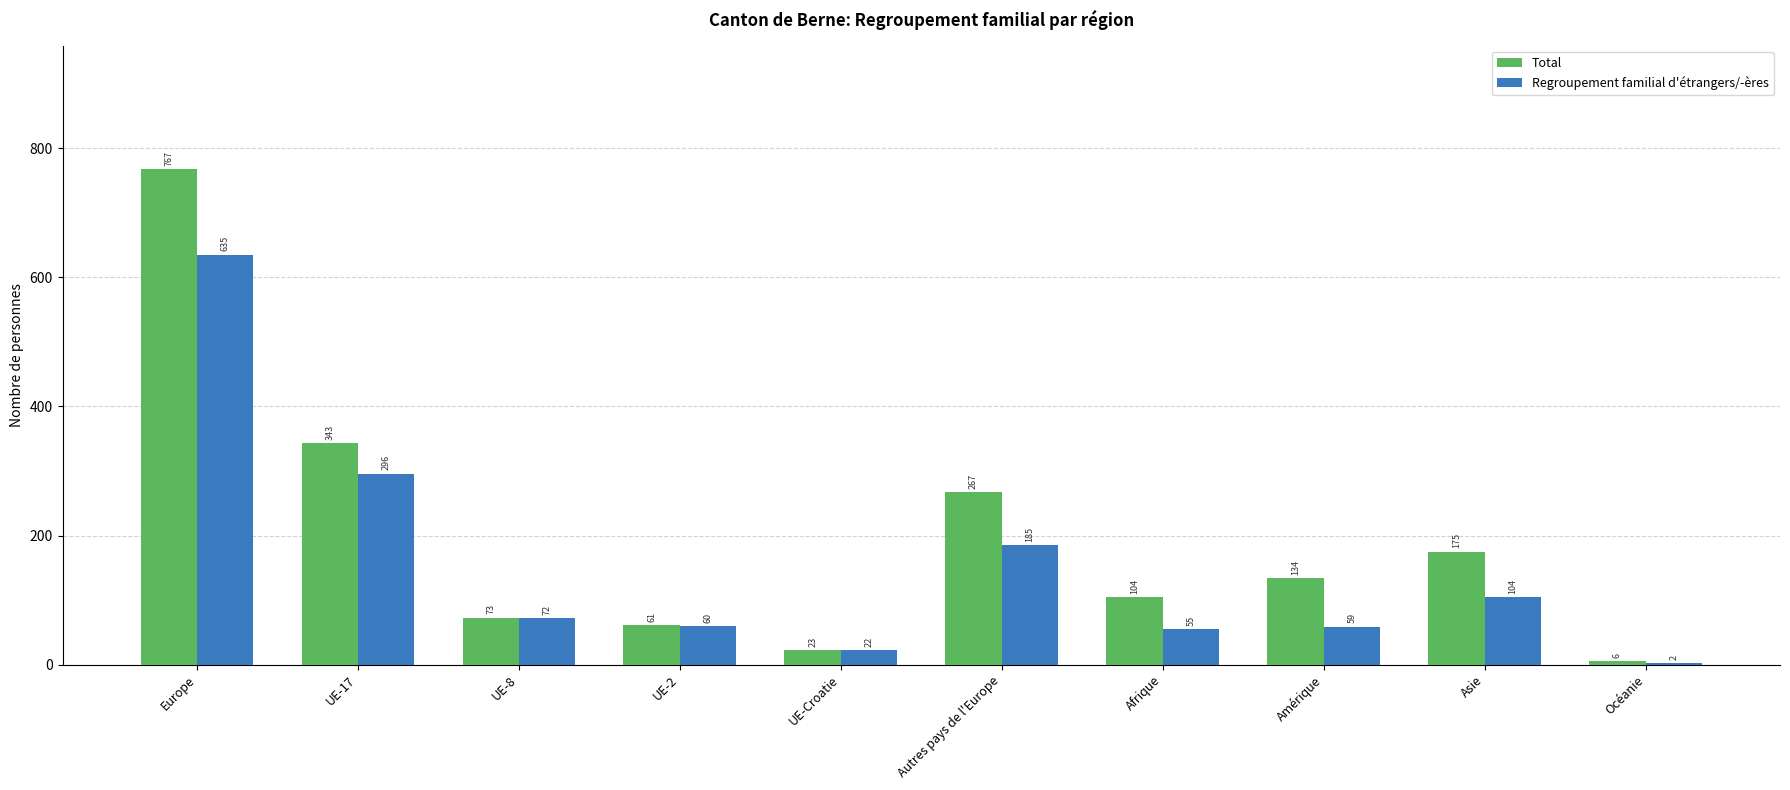

Where does the Regroupement familial d'étrangers/-ères series first go above 72?

Europe